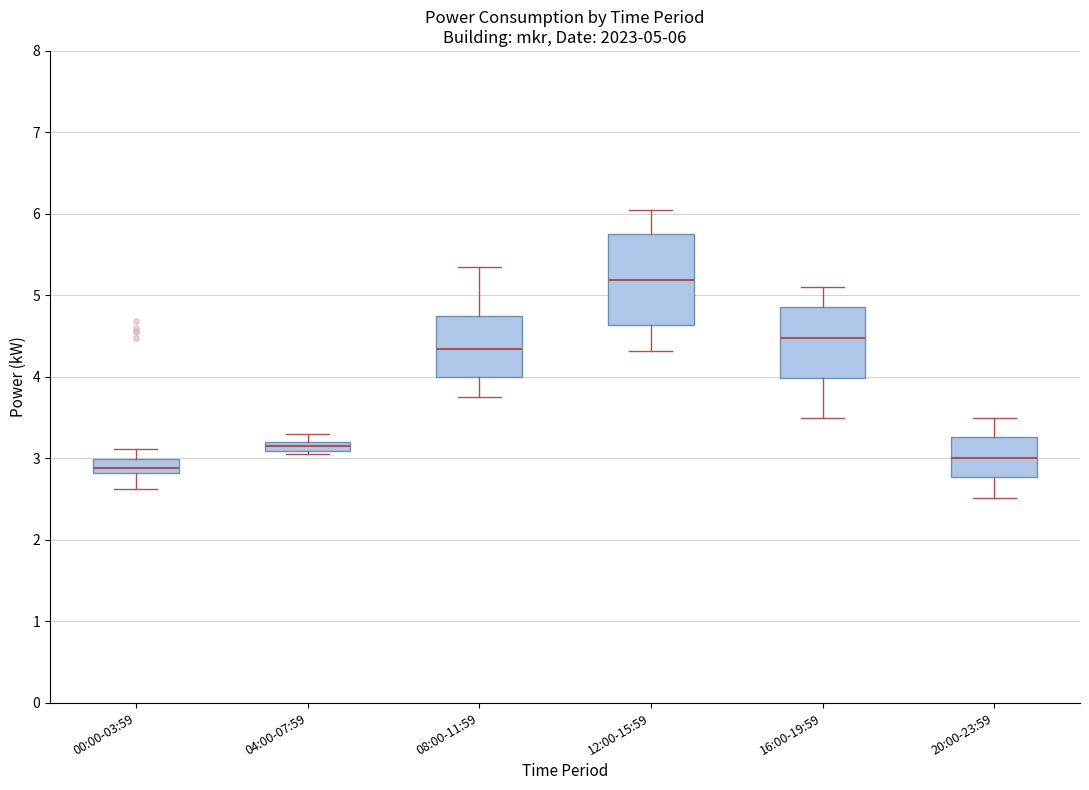

Which box is the tallest, from its lower edge to its upper edge?

12:00-15:59